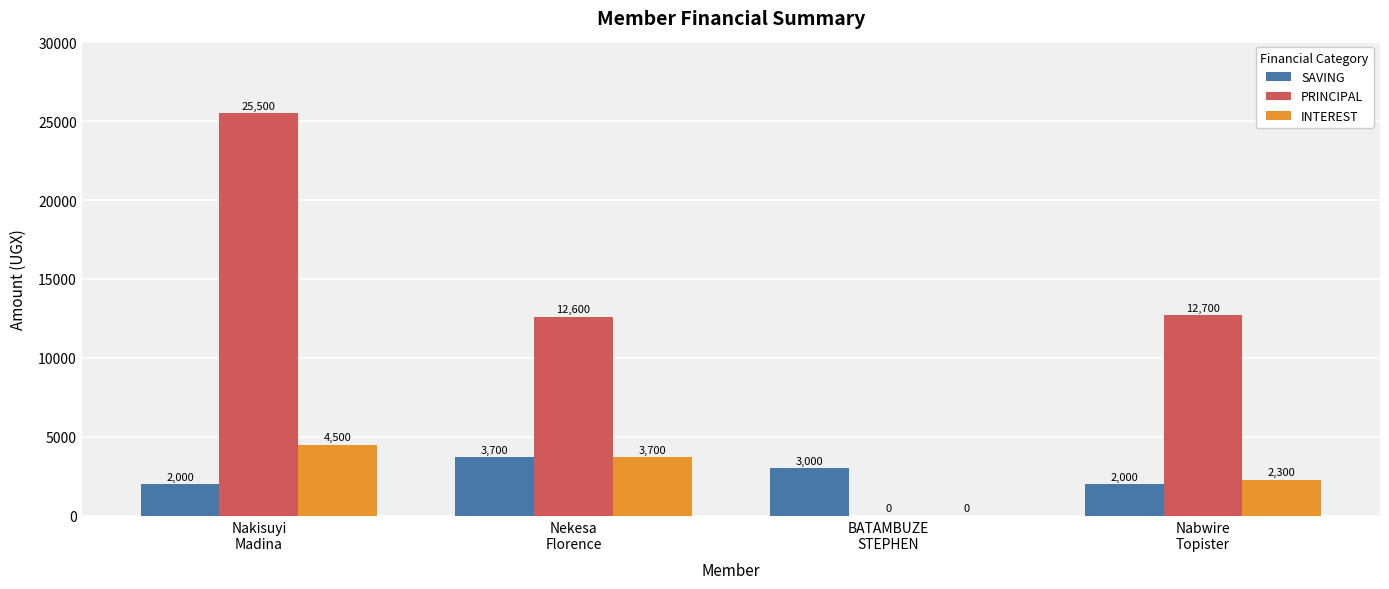

What is the approximate value of INTEREST at Nabwire
Topister, to the nearest 10?

2300